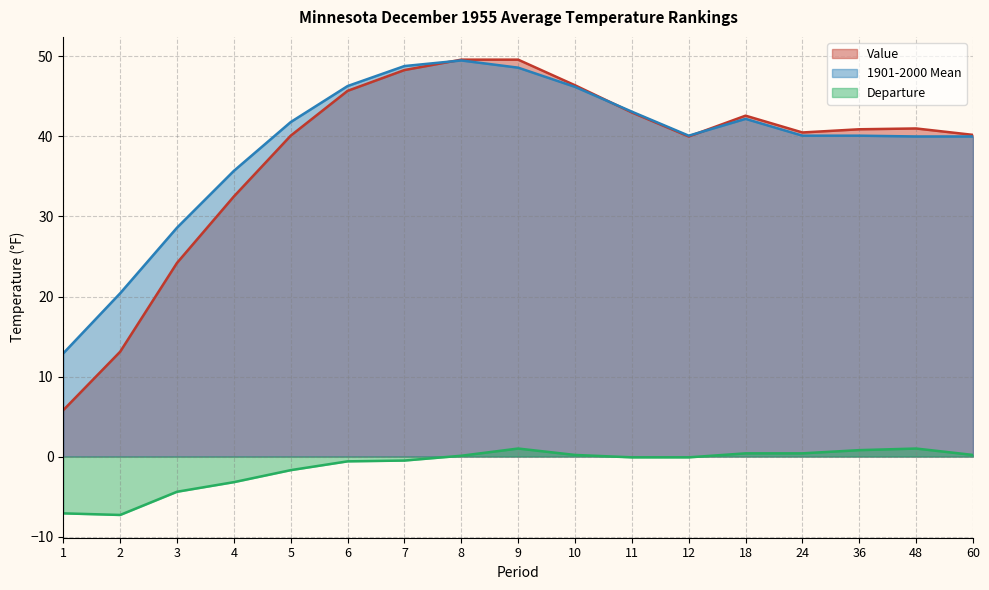

What are all the series names shown in the legend?

Value, 1901-2000 Mean, Departure